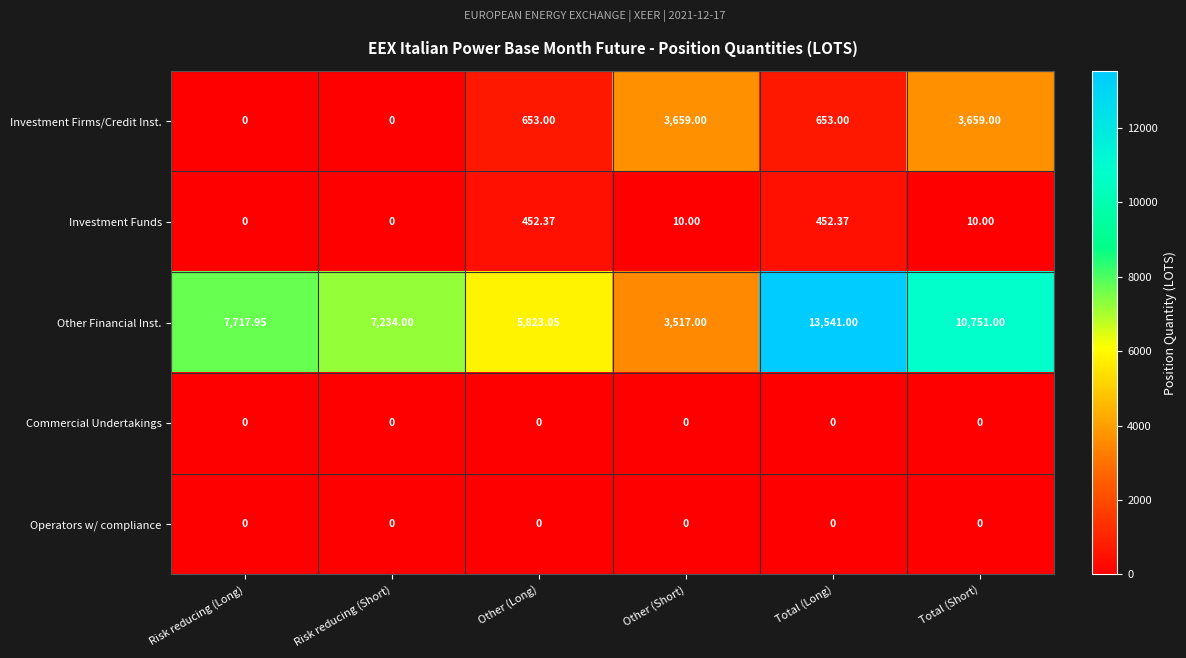

Between Risk reducing (Long) and Other (Short), which series saw the biggest shift?

Other Financial Inst.